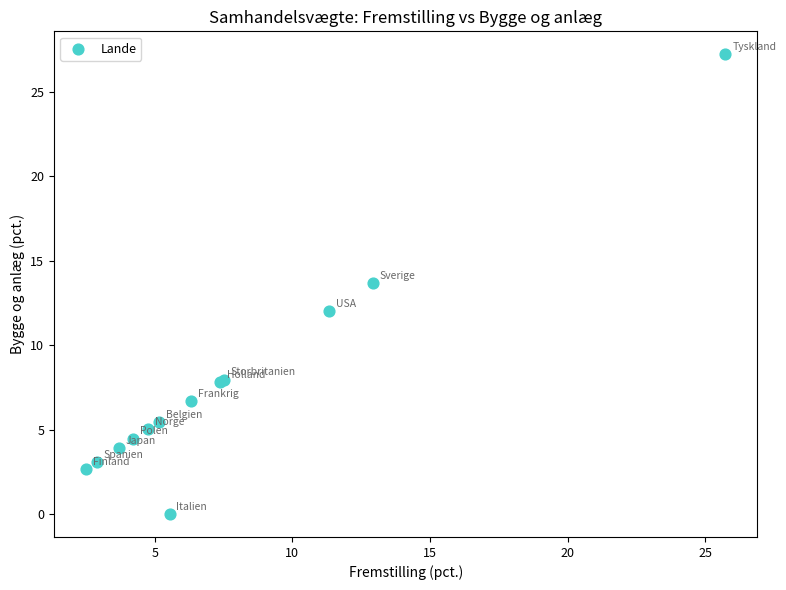

What Y value in the scatter plot is closest to 13?

13.7